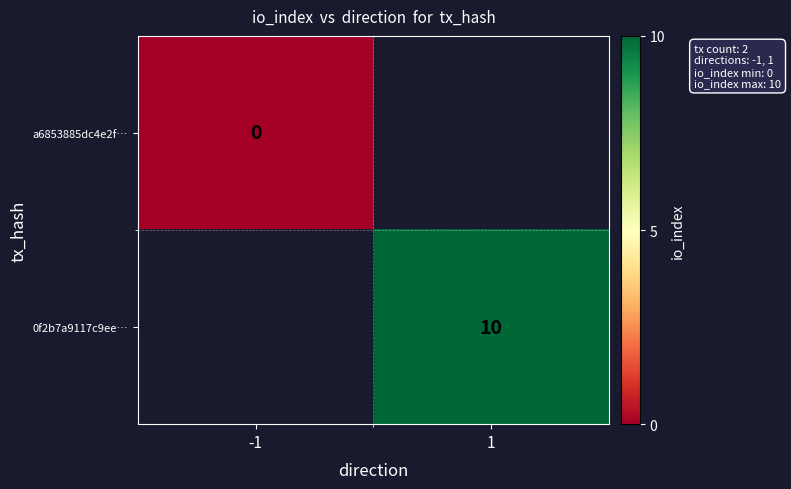

True or false: 0f2b7a9117c9ee… has a value of 3 at 1.

False